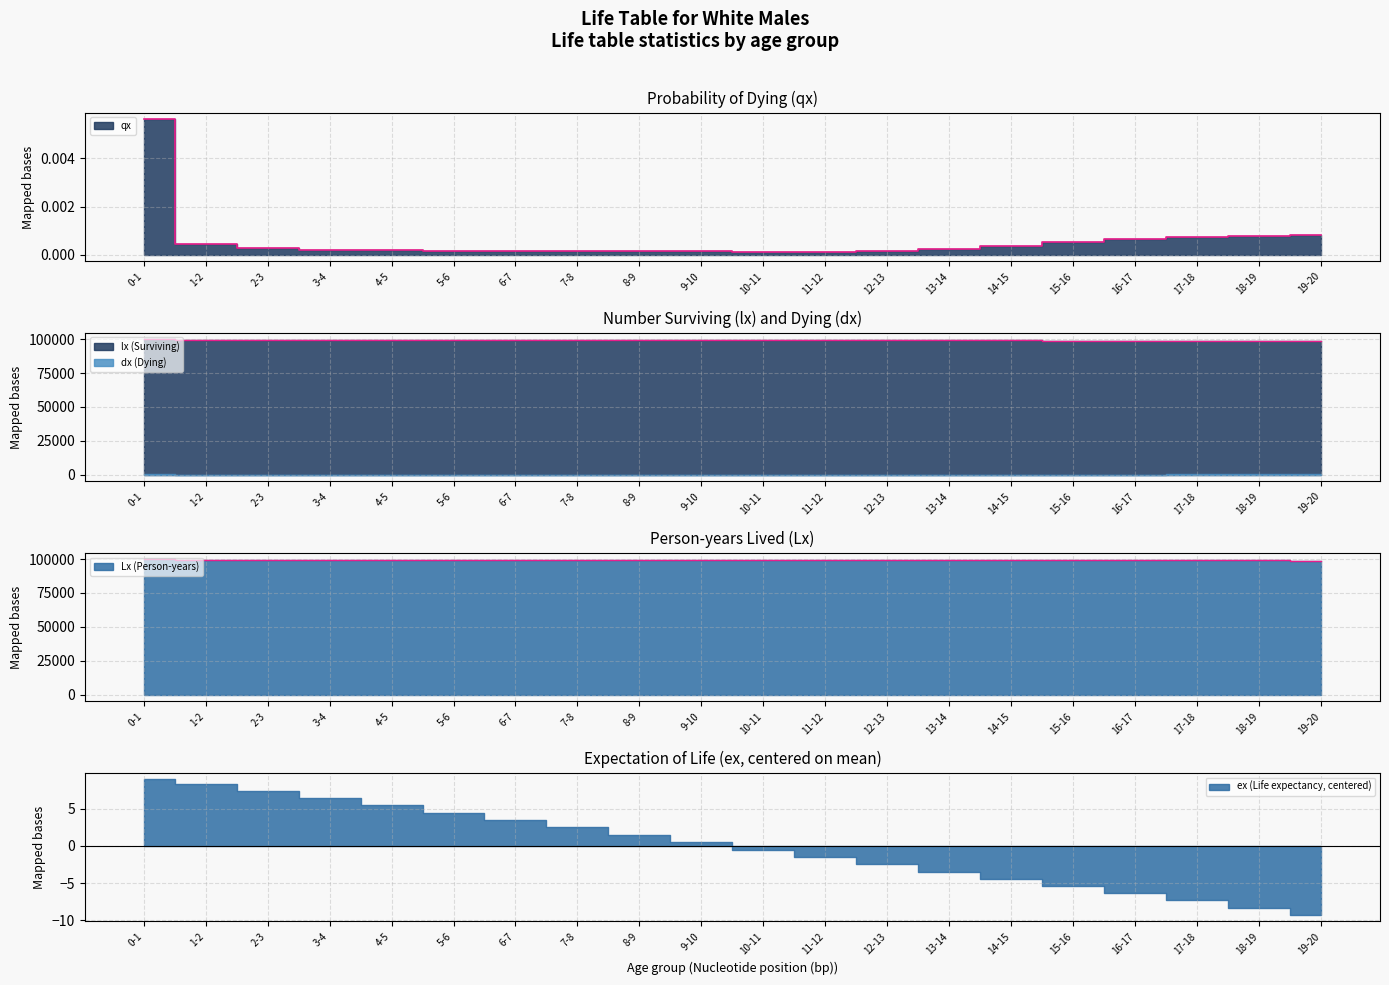

True or false: Lx and lx intersect in this chart.

False